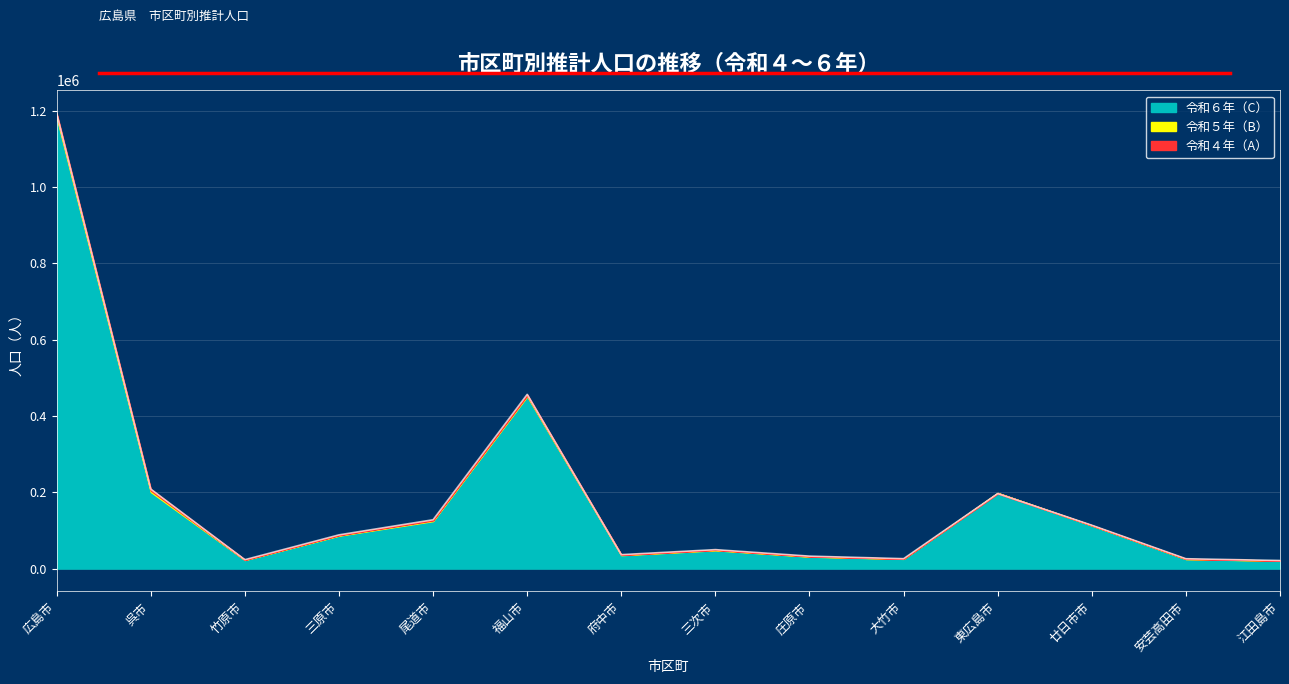

At how many categories does at least one series exceed 918205?

1